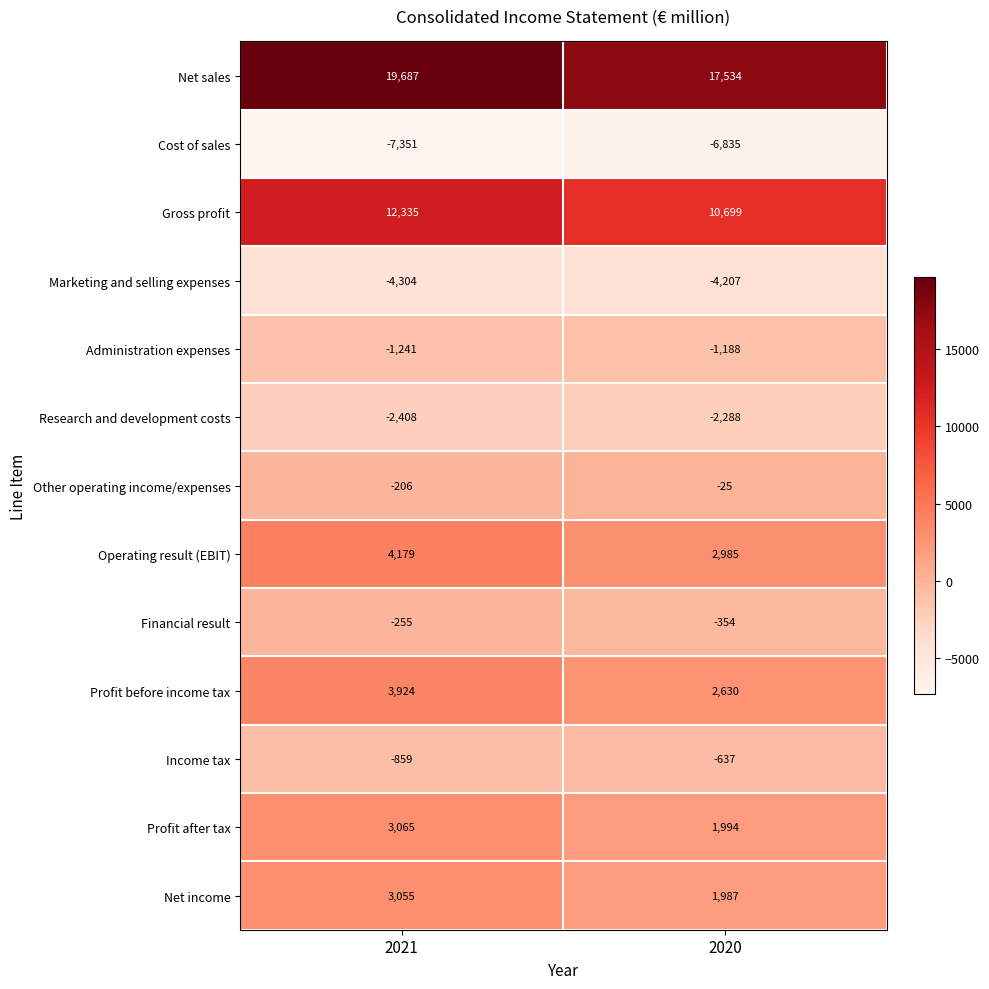

At 2021, list the series in order from largest to smallest.

Net sales, Gross profit, Operating result (EBIT), Profit before income tax, Profit after tax, Net income, Other operating income/expenses, Financial result, Income tax, Administration expenses, Research and development costs, Marketing and selling expenses, Cost of sales